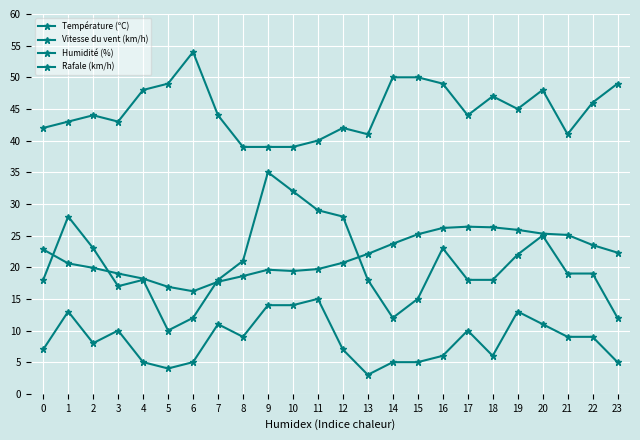

How many lines are shown in the chart?

4